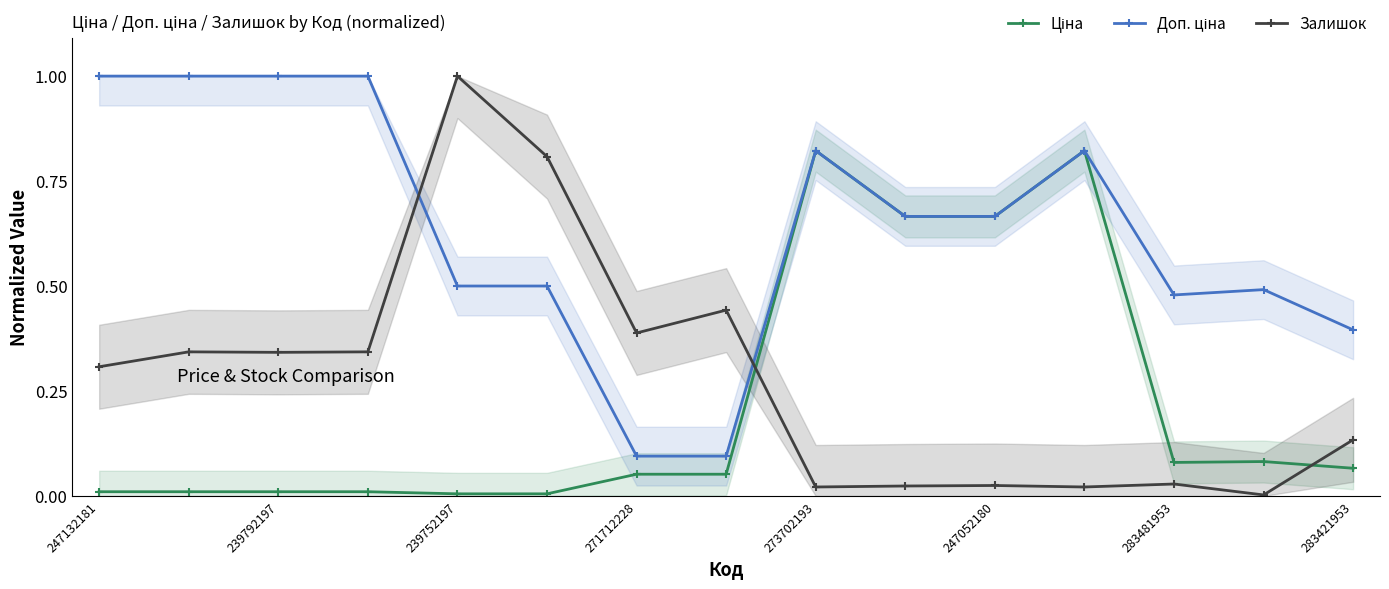

Does the chart display data point markers on the line(s)?

Yes